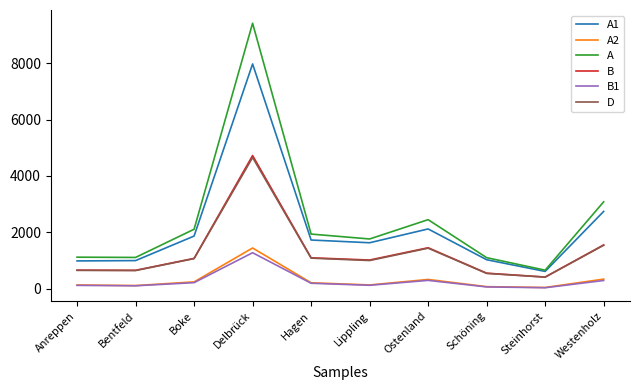

True or false: D has a value of 1085 at Hagen.

True